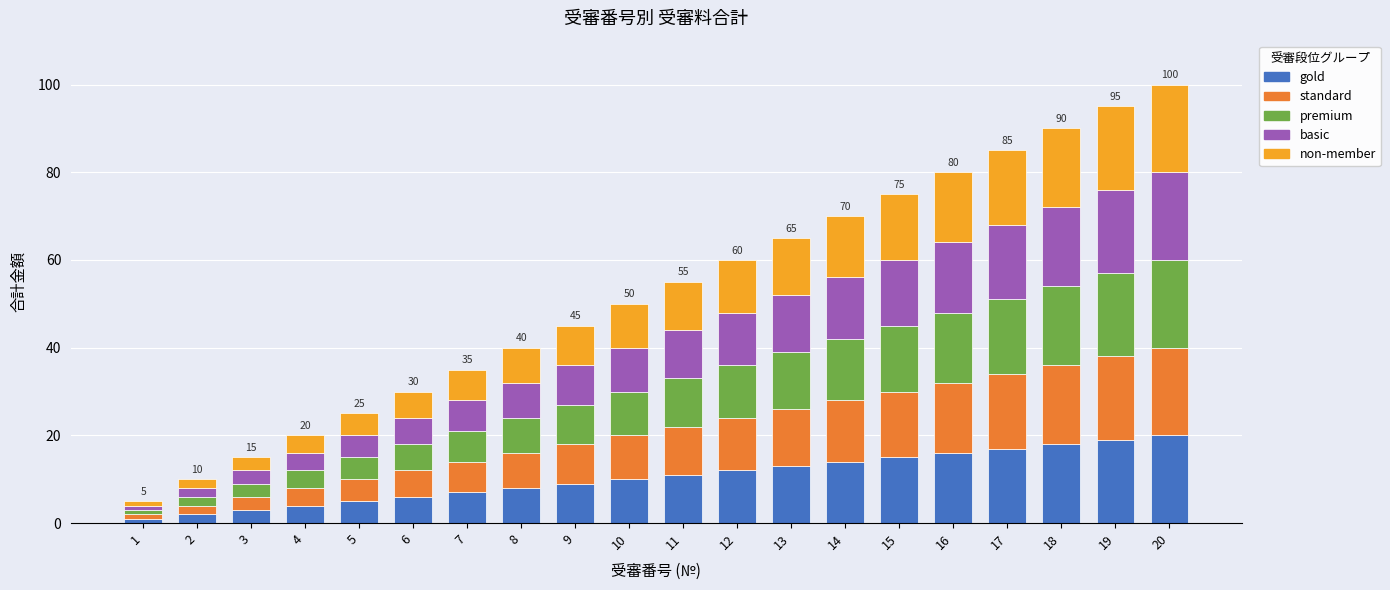

True or false: gold has a value of 6 at 6.

True